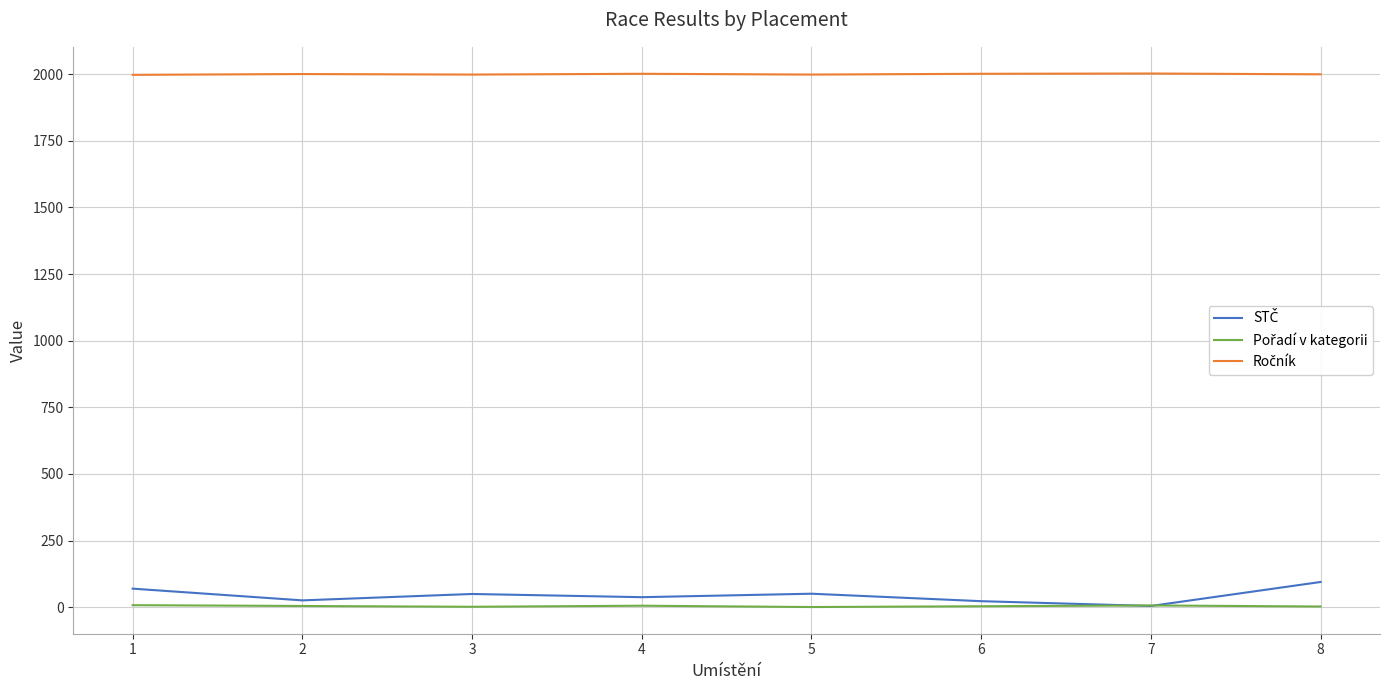

What is the maximum value shown in the chart?

2002